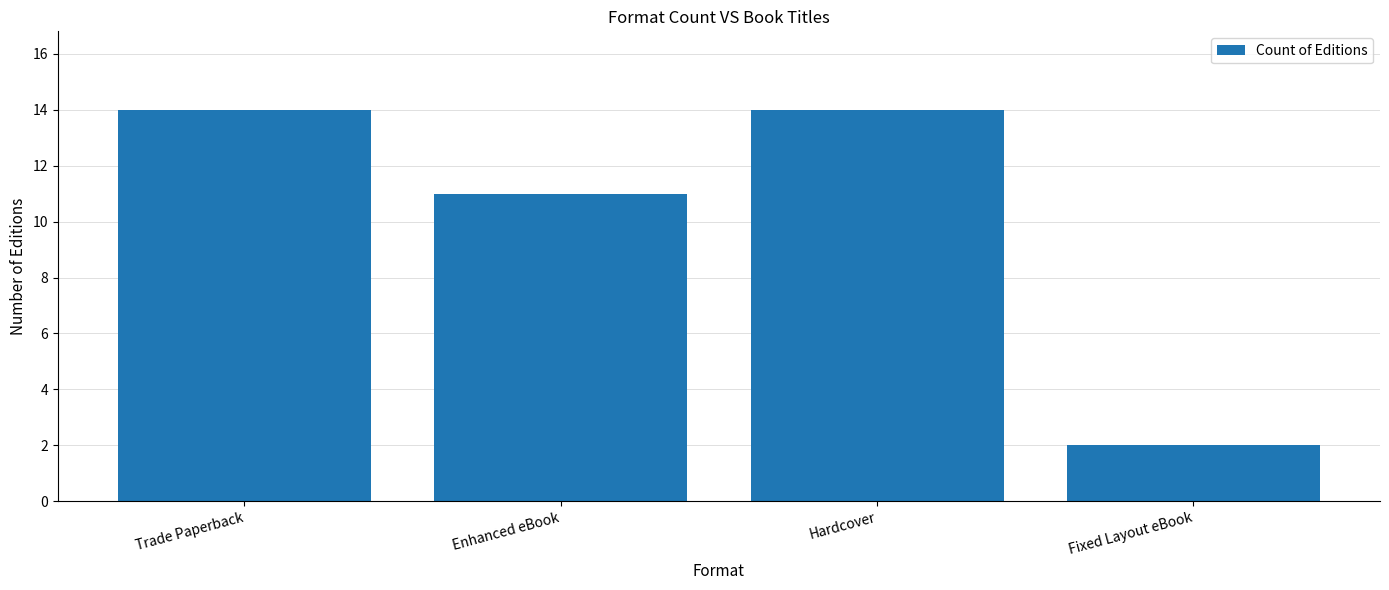

Reading left to right, what are all the values shown in this chart?

14	11	14	2